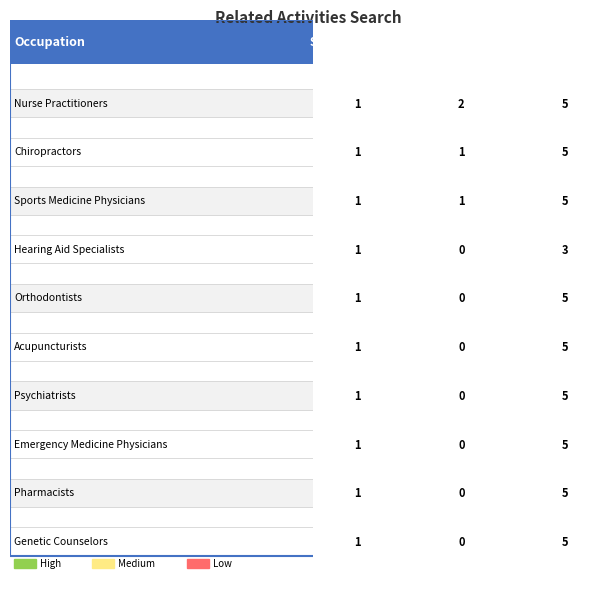

Is the value of Chiropractors at Nurse Practitioners greater than the value of Acupuncturists at Chiropractors?

Yes